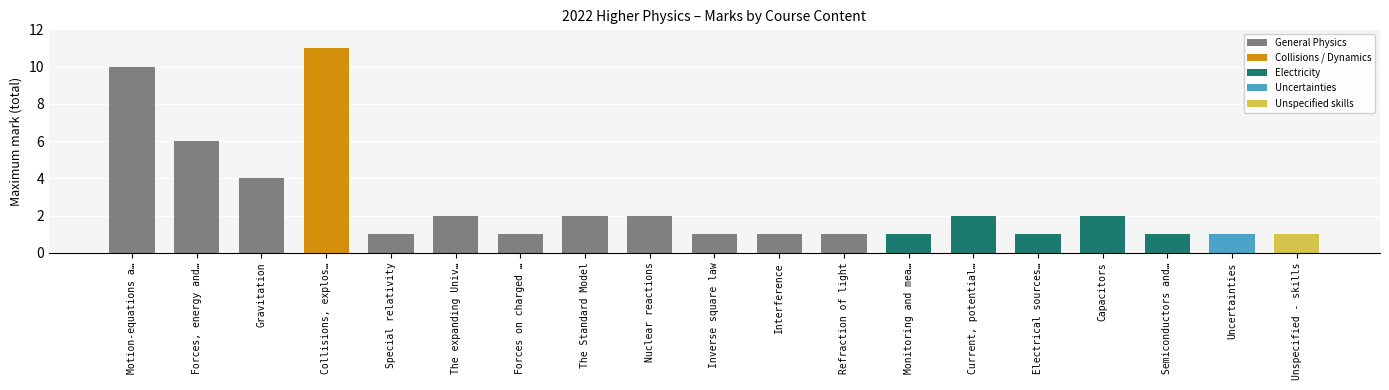

Reading right to left, what are all the values shown in this chart?

Unspecified - skills=1	Uncertainties=1	Semiconductors and…=1	Capacitors=2	Electrical sources…=1	Current, potential…=2	Monitoring and mea…=1	Refraction of light=1	Interference=1	Inverse square law=1	Nuclear reactions=2	The Standard Model=2	Forces on charged …=1	The expanding Univ…=2	Special relativity=1	Collisions, explos…=11	Gravitation=4	Forces, energy and…=6	Motion-equations a…=10